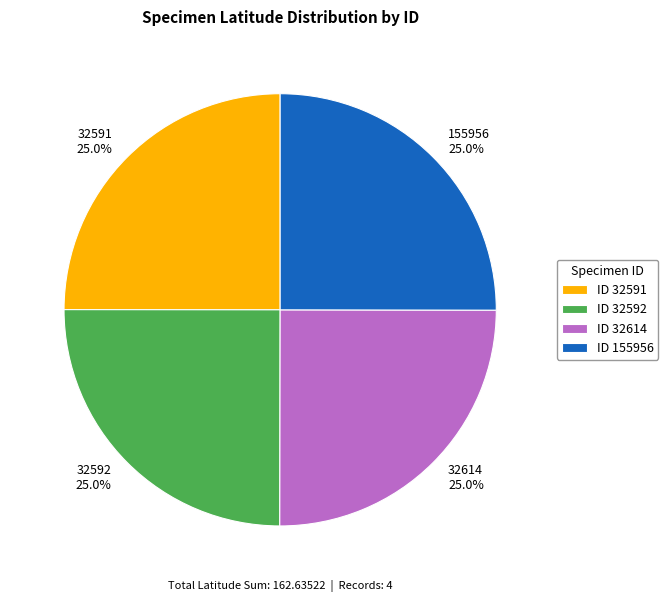

Does 32591 represent more than half of the total?

No